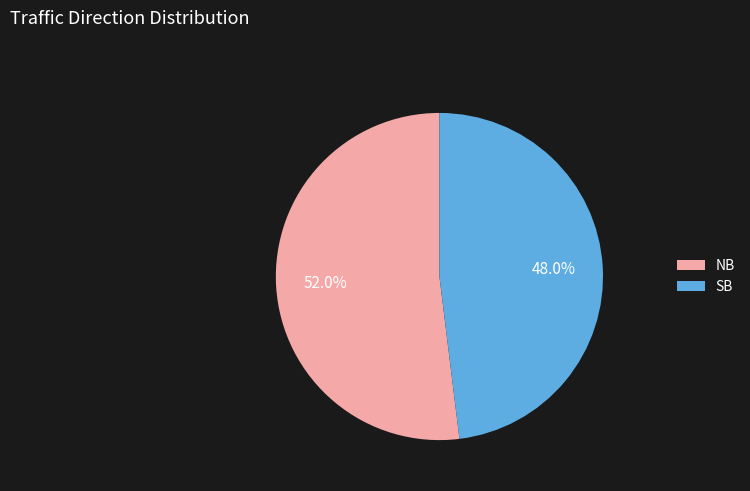

Combined, what portion of the pie is NB and SB?

100.0%